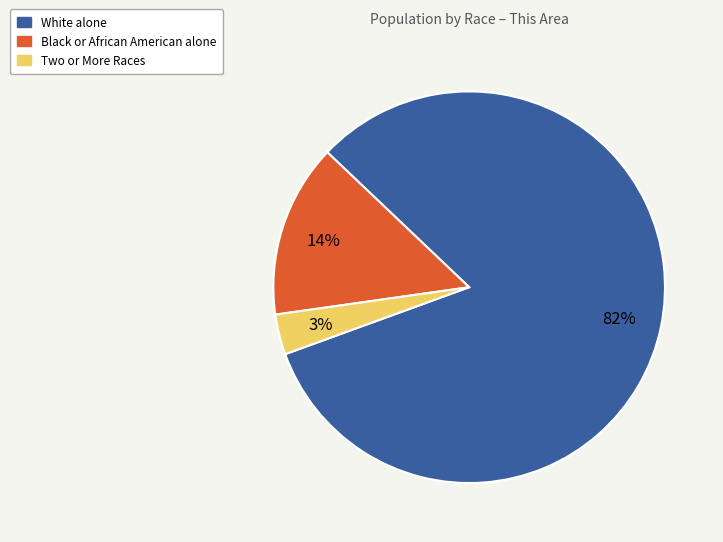

Between Two or More Races and White alone, which is larger?

White alone